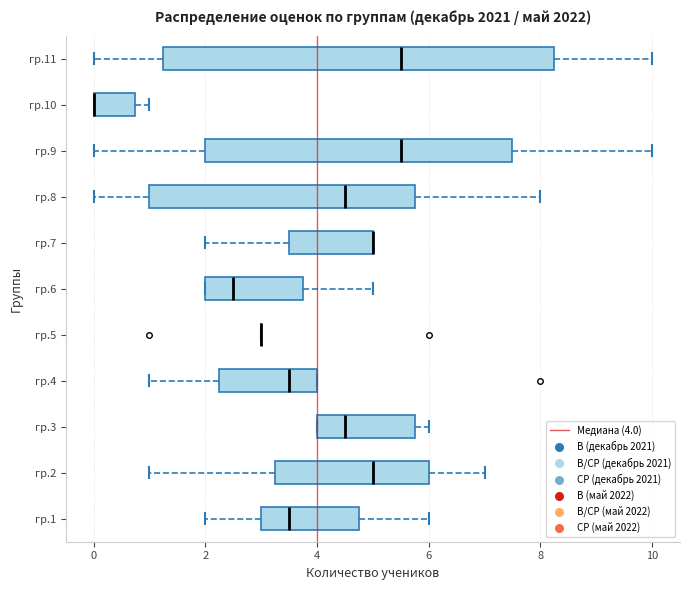

Reading bottom to top, read every box against the x-axis: the position of its median line, the range the box covers, and the ends of its whiskers. The values are not printed on the chart, so give them approximately, as read against the axis.

гр.1: median 3.6, box 3.0 to 4.8, whiskers 2.0 to 6.0
гр.2: median 5.0, box 3.2 to 6.0, whiskers 1.0 to 7.0
гр.3: median 4.6, box 4.0 to 5.8, whiskers 4.0 to 6.0
гр.4: median 3.6, box 2.2 to 4.0, whiskers 1.0 to 4.0
гр.5: box collapsed to a line at 3.0, whiskers 3.0 to 3.0
гр.6: median 2.6, box 2.0 to 3.8, whiskers 2.0 to 5.0
гр.7: median 5.0 (drawn on the box's right edge), box 3.6 to 5.0, whiskers 2.0 to 5.0
гр.8: median 4.6, box 1.0 to 5.8, whiskers 0.0 to 8.0
гр.9: median 5.6, box 2.0 to 7.6, whiskers 0.0 to 10.0
гр.10: median 0.0 (drawn on the box's left edge), box 0.0 to 0.8, whiskers 0.0 to 1.0
гр.11: median 5.6, box 1.2 to 8.2, whiskers 0.0 to 10.0